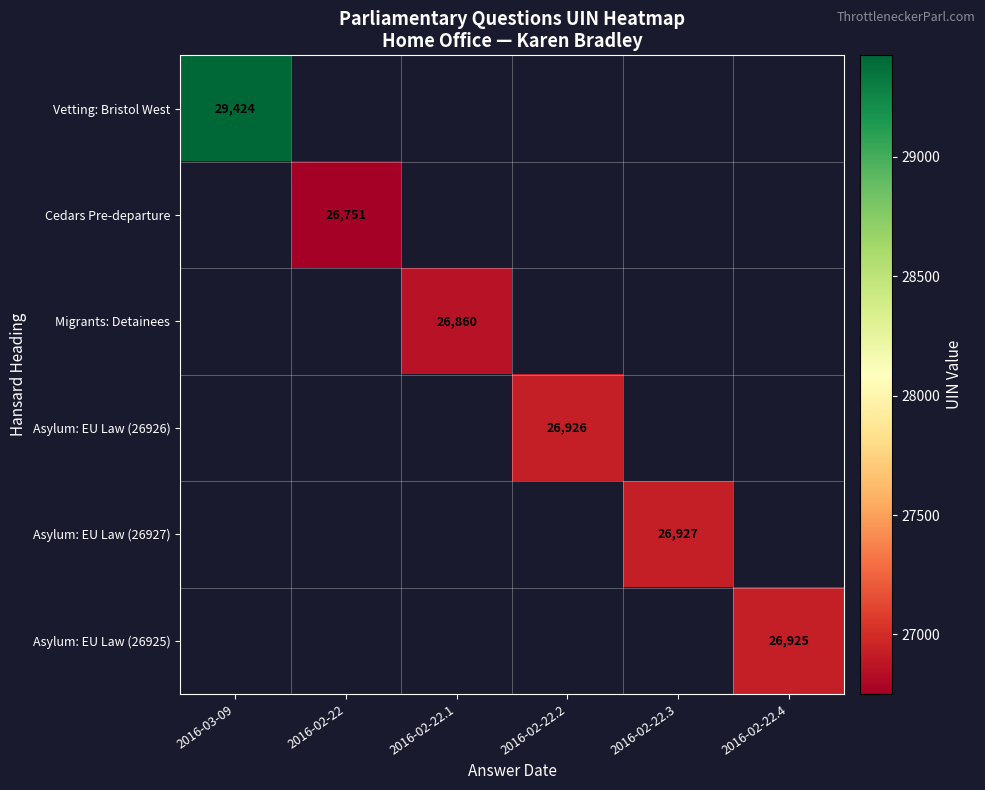

Is the value of Asylum: EU Law (26927) at 2016-03-09 greater than the value of Asylum: EU Law (26925) at 2016-02-22?

No